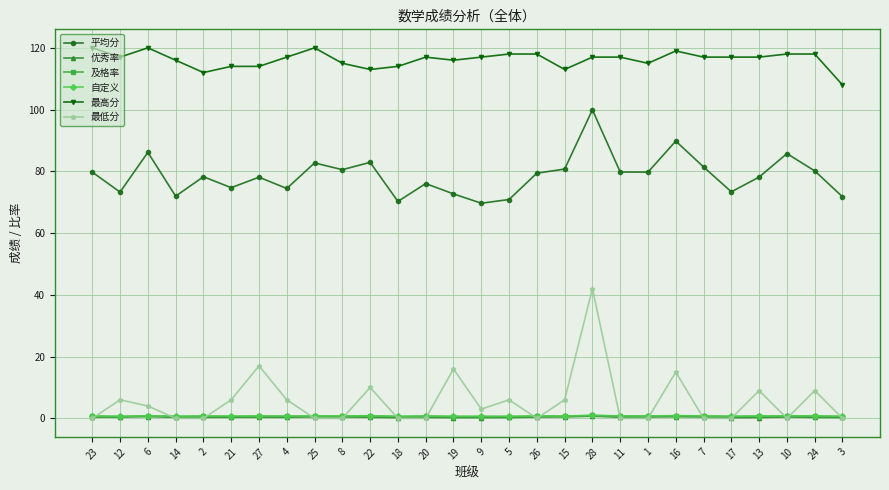

The value of 自定义 at 2 is 0.8. True or false?

True